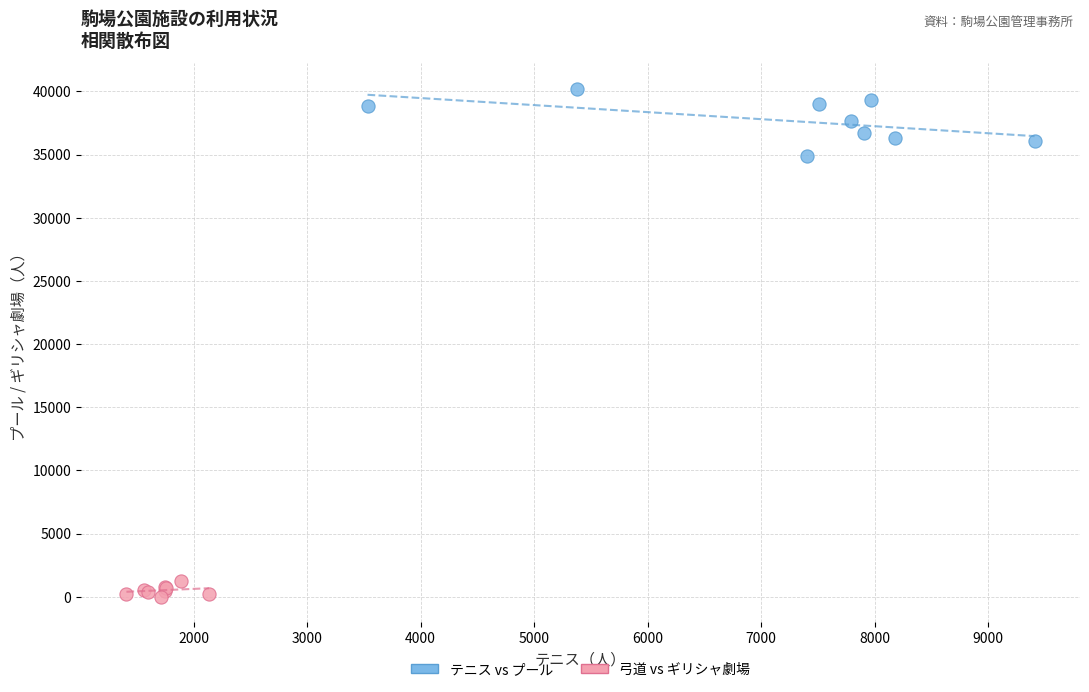

What are all the series names shown in the legend?

テニス vs プール, 弓道 vs ギリシャ劇場